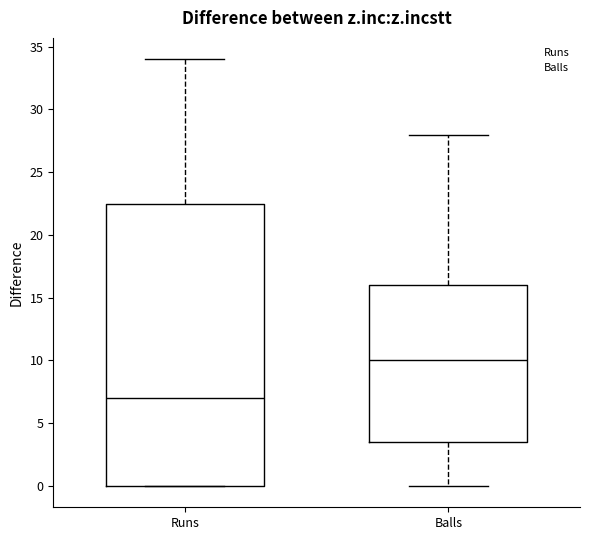

Which box has the lowest median line?

Runs